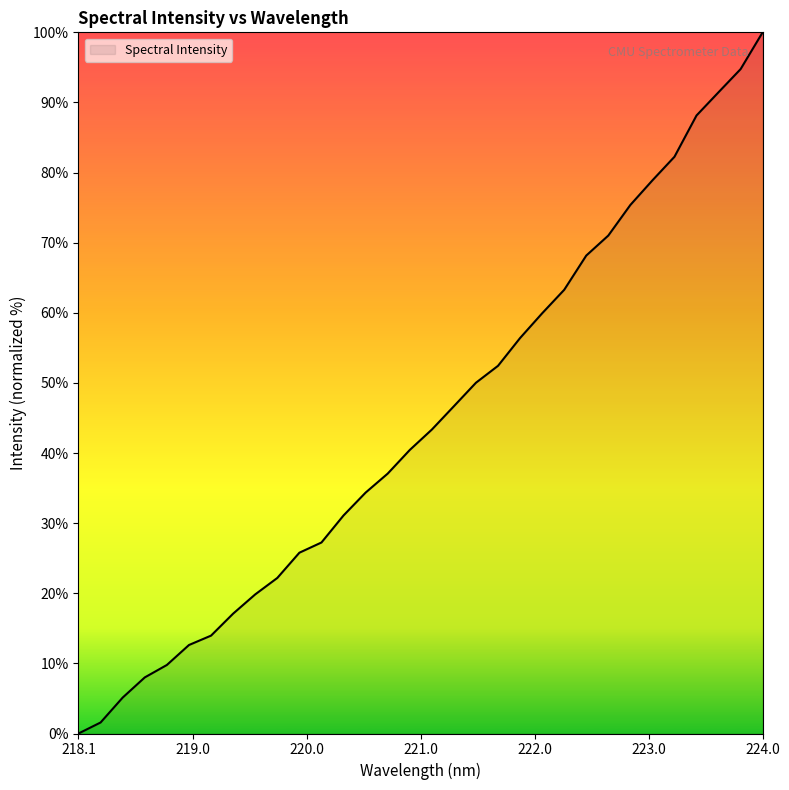

What is the difference between the maximum and second lowest values?

98.4